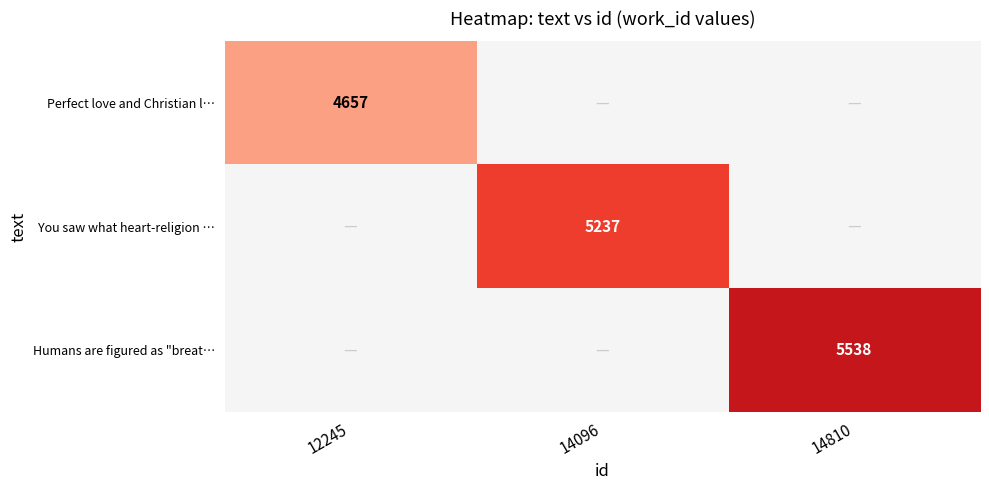

Is the value of You saw what heart-religion … at 14096 greater than the value of Humans are figured as "breat… at 14810?

No